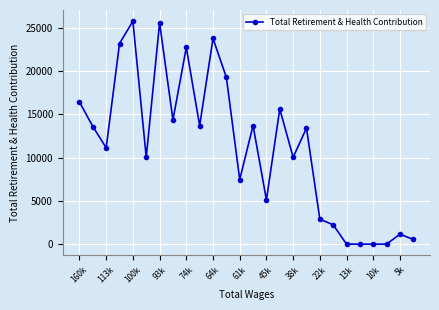

True or false: the data has more than 1 interior local peaks.

True